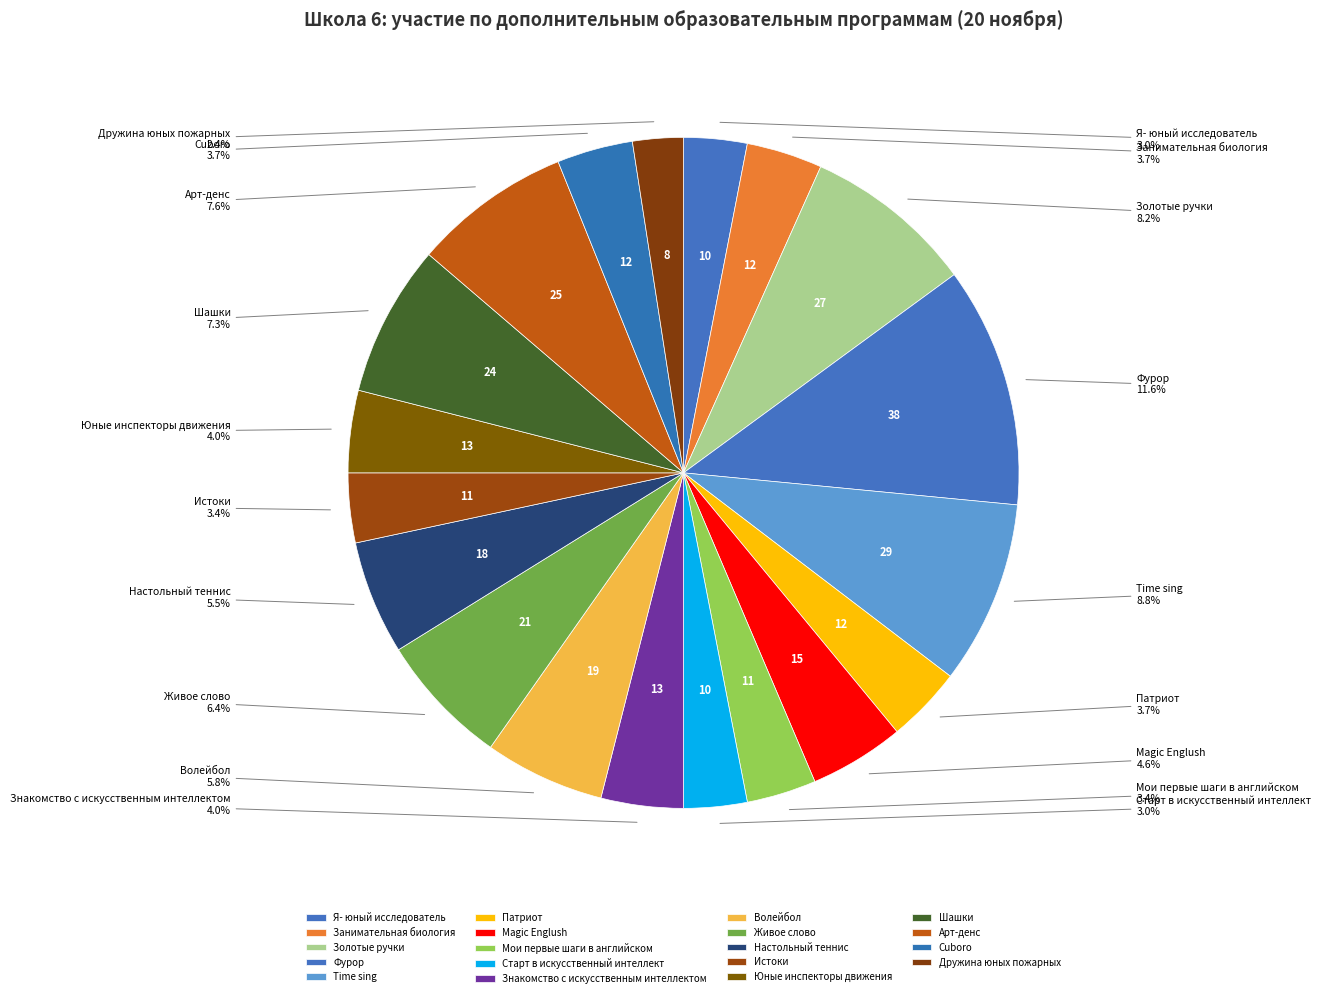

To the nearest percent, what is the combined percentage of Истоки and Cuboro?

7%